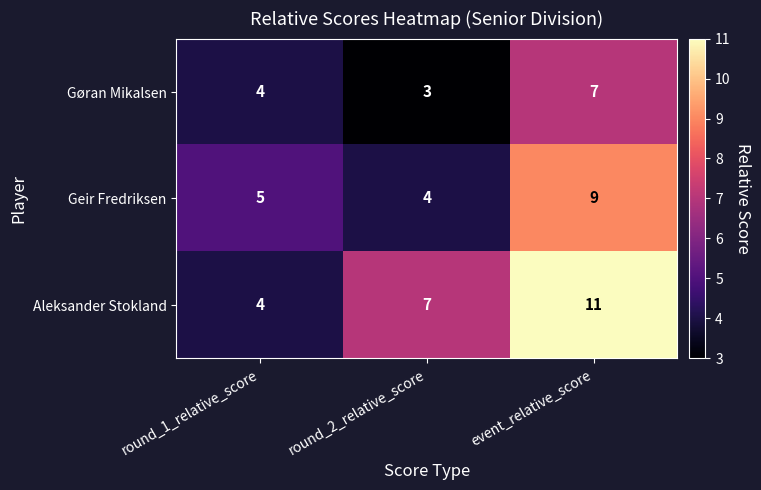

Which series has the largest range (max minus min)?

Aleksander Stokland